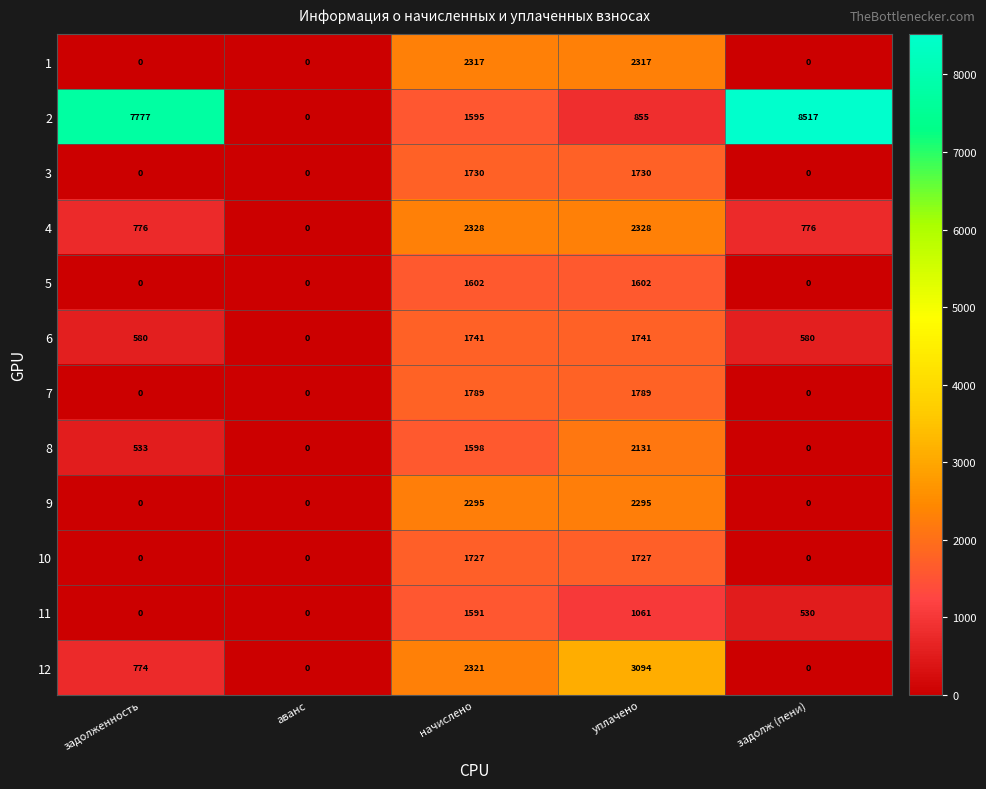

What is the highest value of the 2 series?

8517